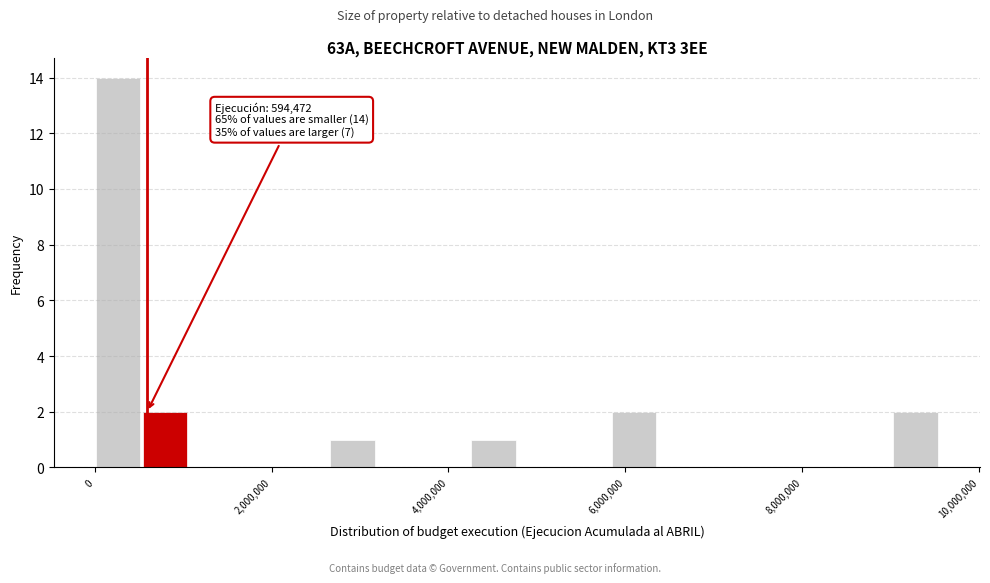

Read against the x-axis, roughly where is the centre of the tallest bar?

200000